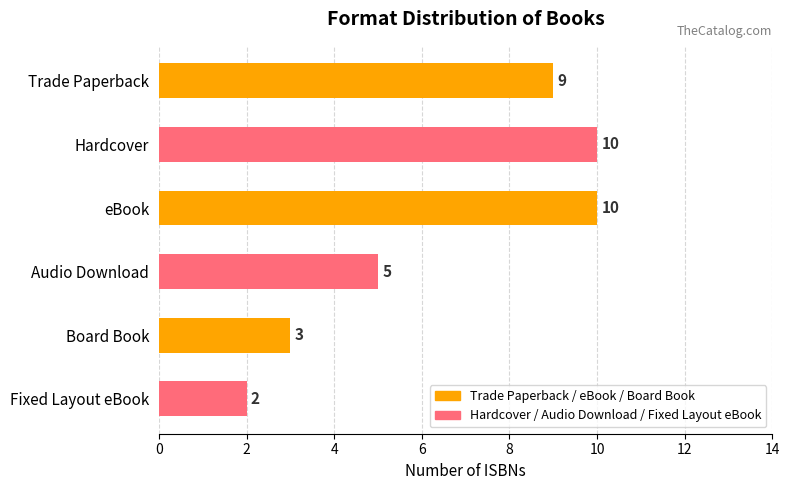

How many bars are there in total?

6